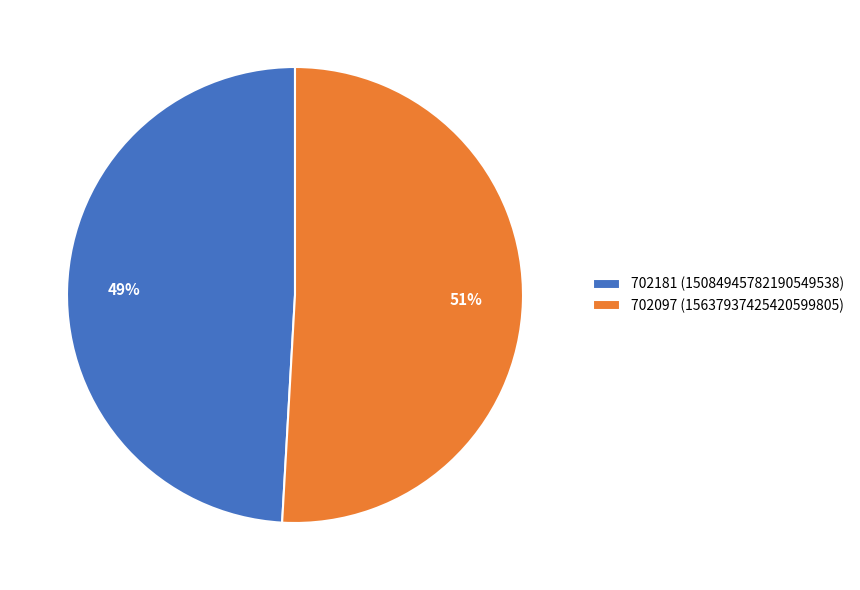

Is 702097 the majority of the pie?

Yes